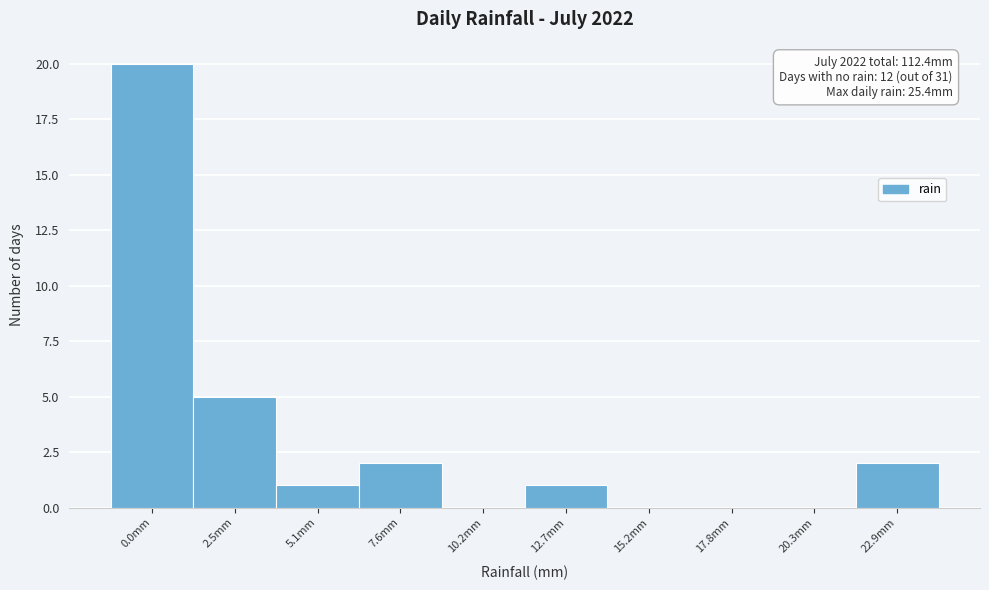

Reading left to right, extract all data points from this chart.

0.0mm=20	2.5mm=5	5.1mm=1	7.6mm=2	10.2mm=0	12.7mm=1	15.2mm=0	17.8mm=0	20.3mm=0	22.9mm=2